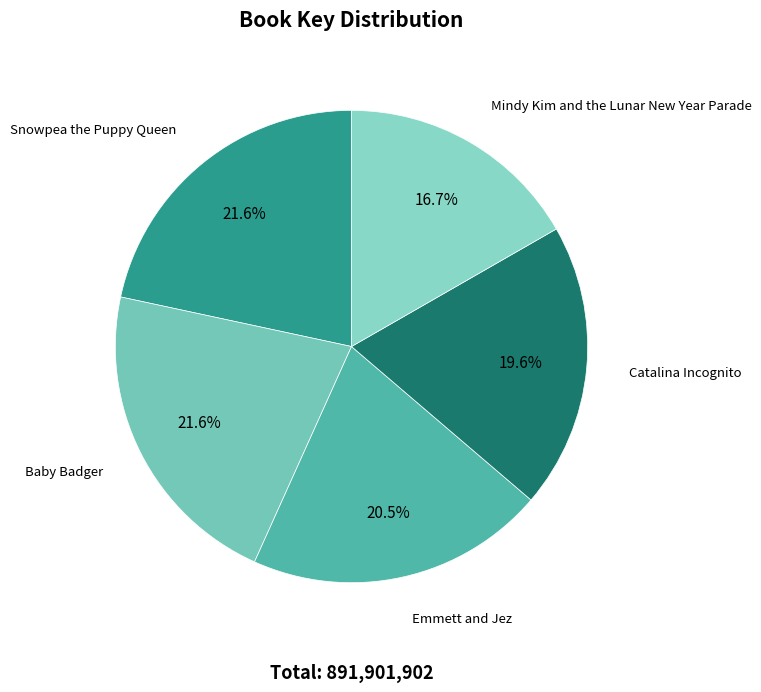

What is the smallest slice in the pie chart?

Mindy Kim and the Lunar New Year Parade